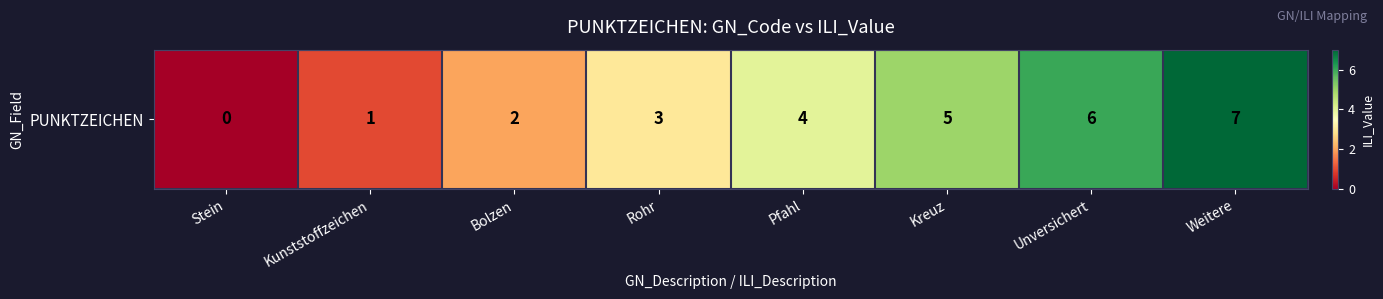

The chart shows a value of 3 at Rohr. True or false?

True